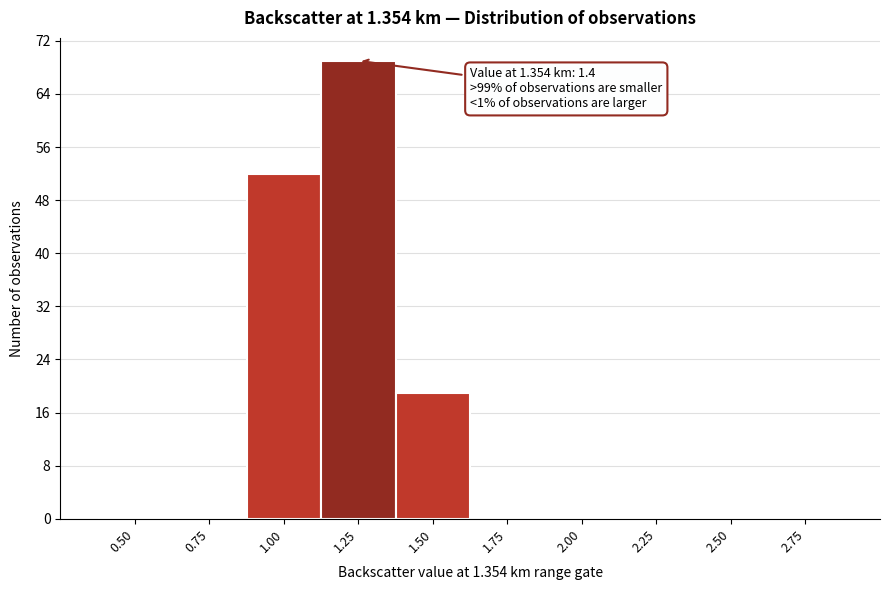

Reading left to right, extract all data points from this chart.

0.50=0	0.75=0	1.00=52	1.25=69	1.50=19	1.75=0	2.00=0	2.25=0	2.50=0	2.75=0